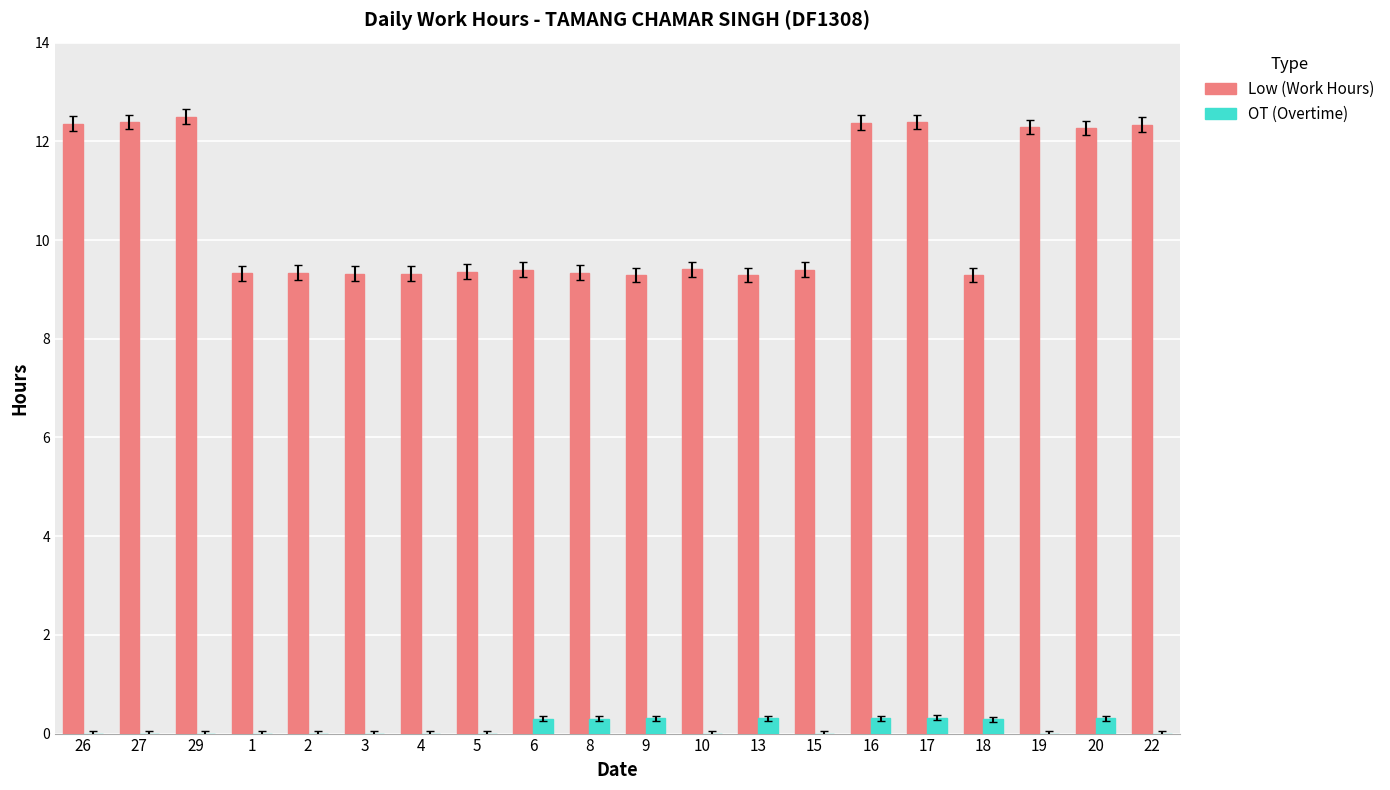

Which series has the largest range (max minus min)?

Low (Work Hours)